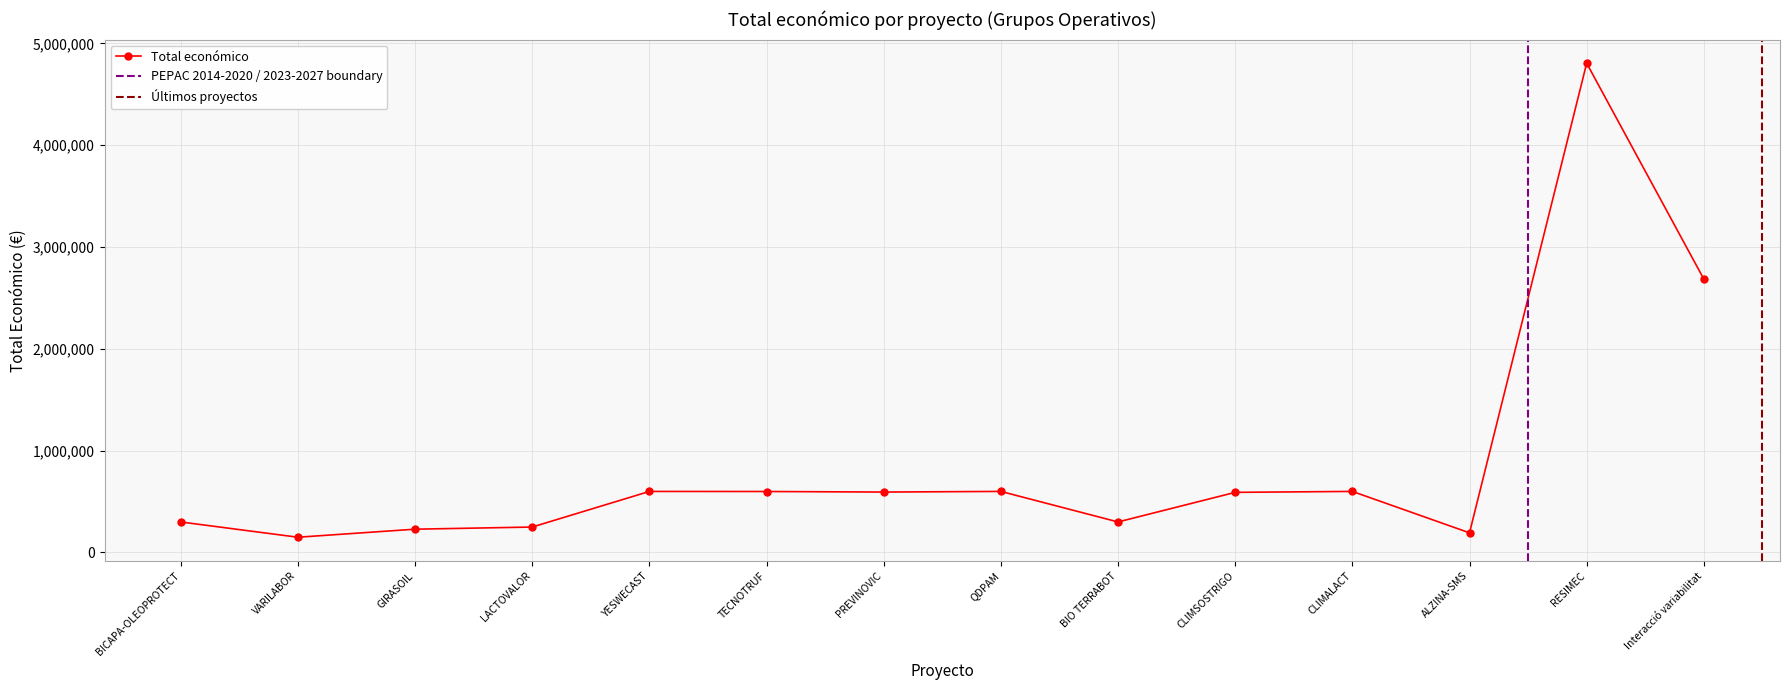

Count the number of categories in the chart.

14